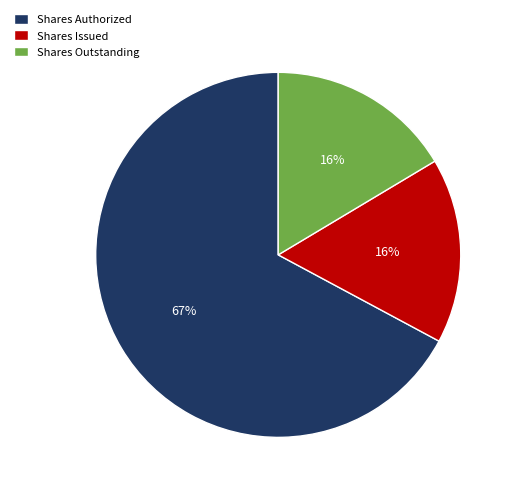

What percentage is the Shares Outstanding slice, to the nearest percent?

16%